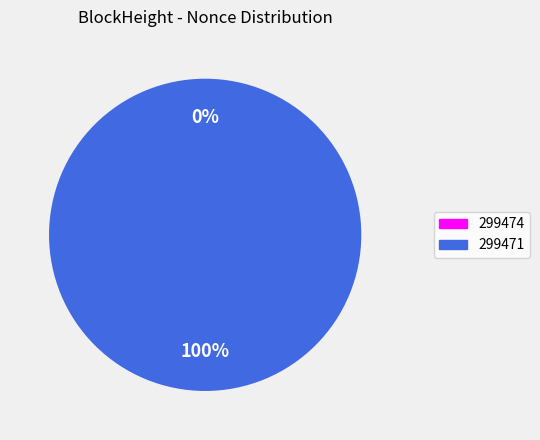

Does 299471 account for over 50% of the chart?

Yes